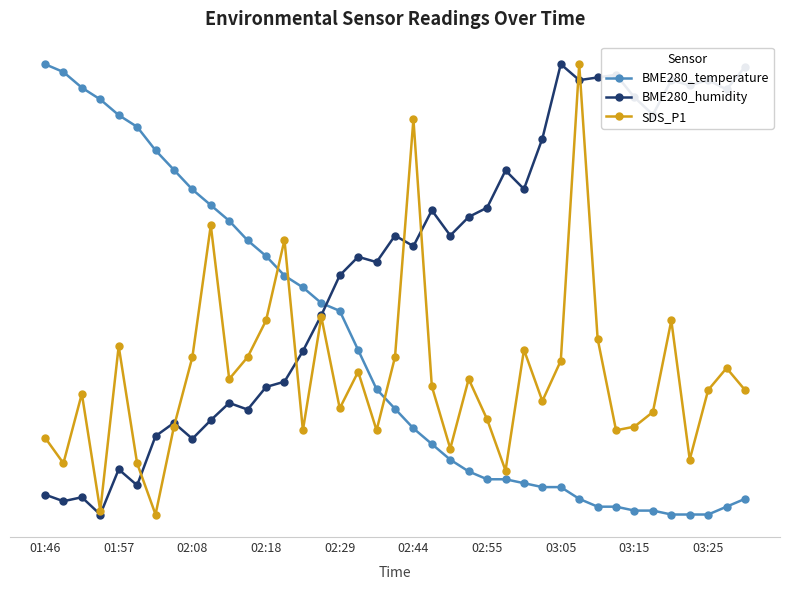

What are all the series names shown in the legend?

BME280_temperature, BME280_humidity, SDS_P1